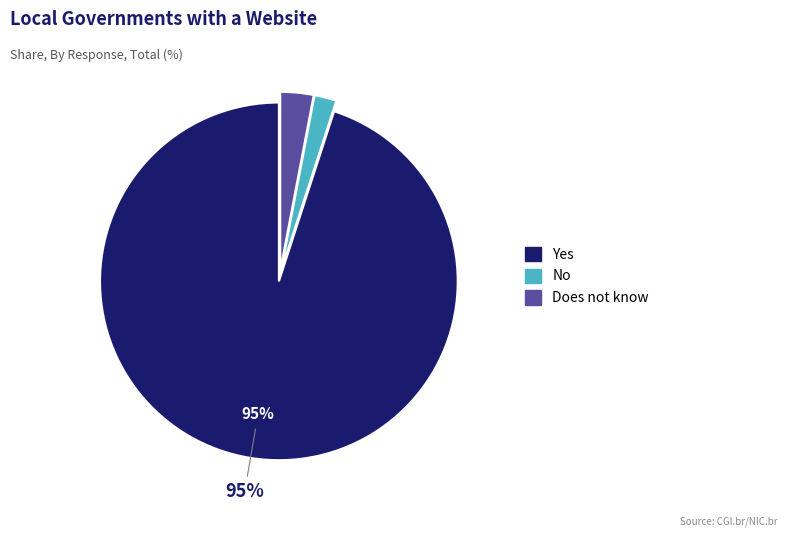

To the nearest percent, what is the difference between the largest and smallest slice percentages?

93%